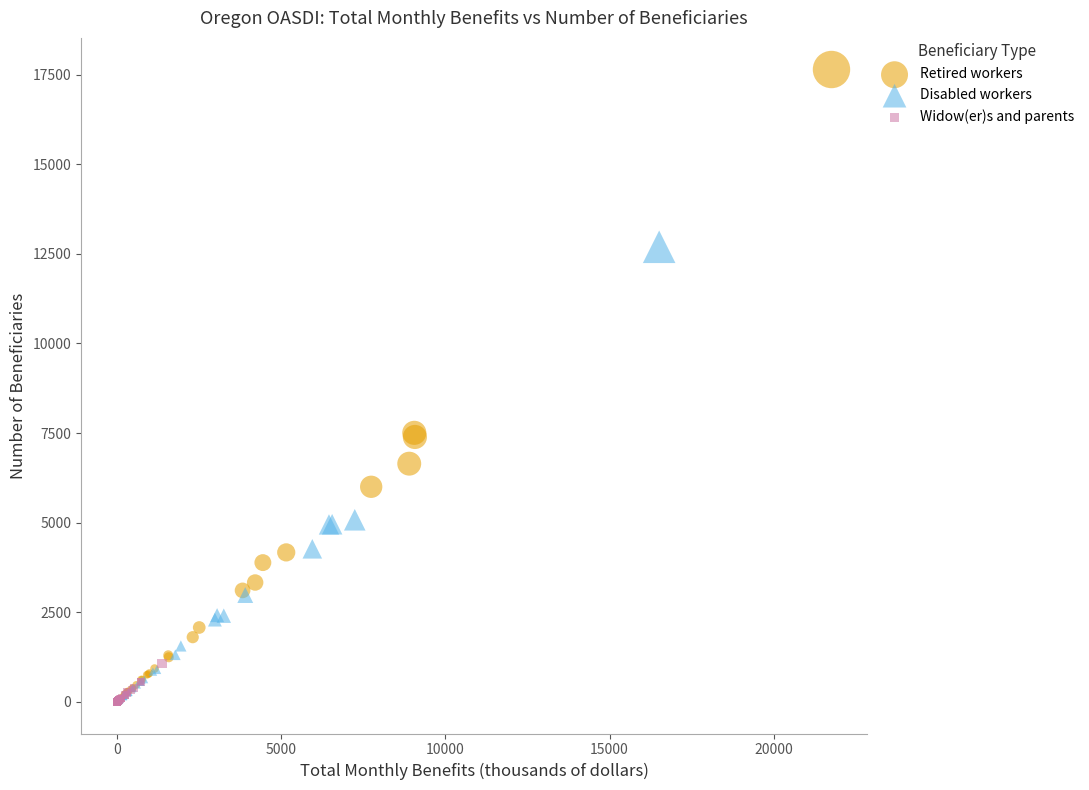

Which series has the widest spread of Y values?

Retired workers